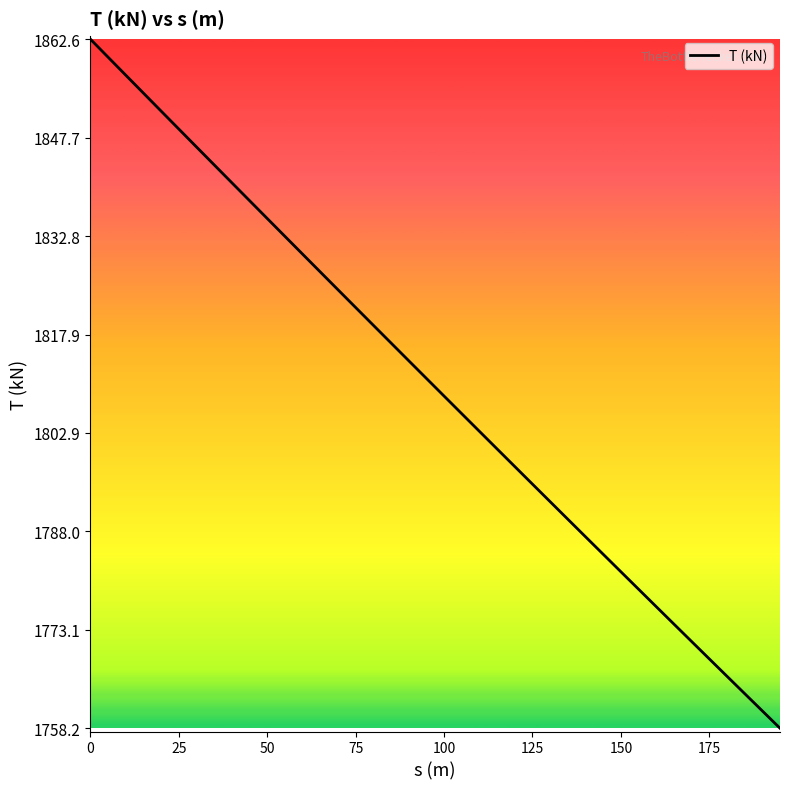

What is the difference between the maximum and minimum values?

104.4